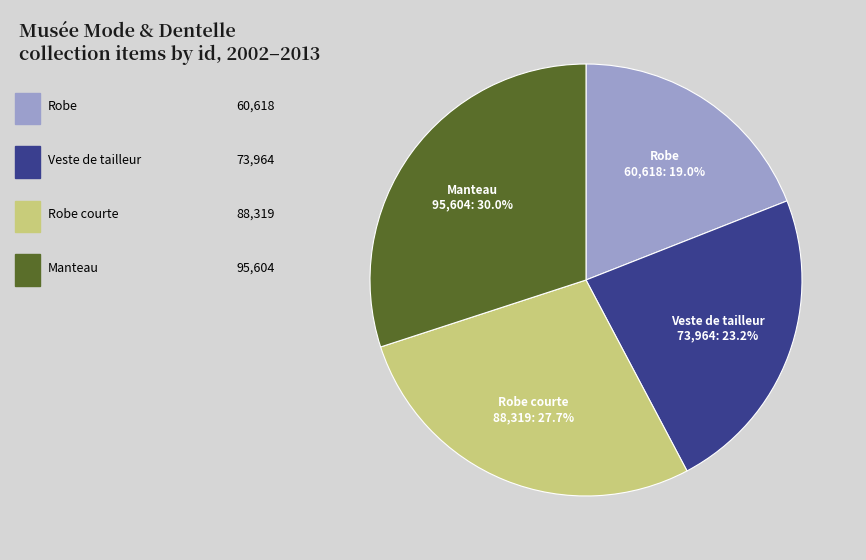

To the nearest percent, what is the difference between the Robe courte and Robe slice percentages?

9%